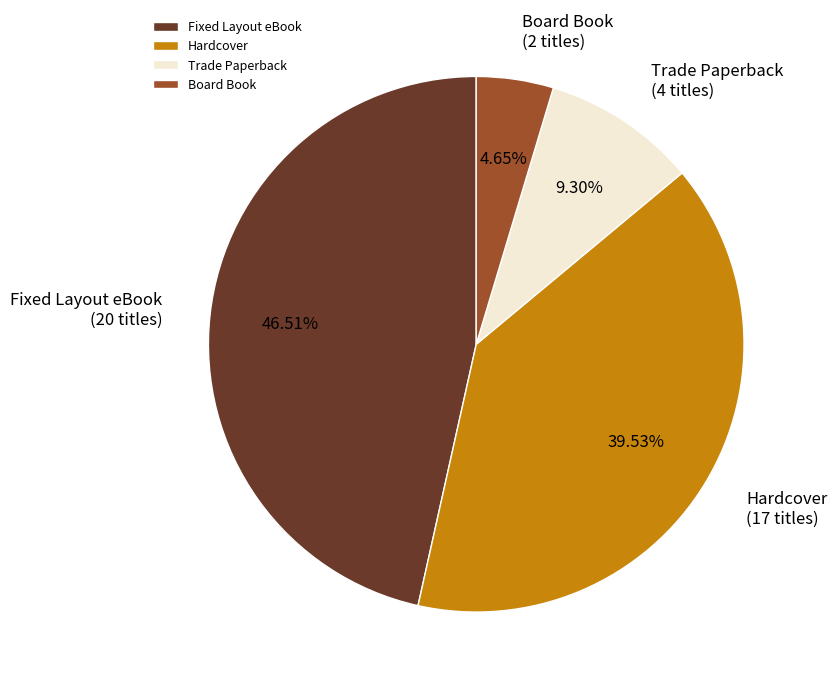

What is the smallest slice in the pie chart?

Board Book